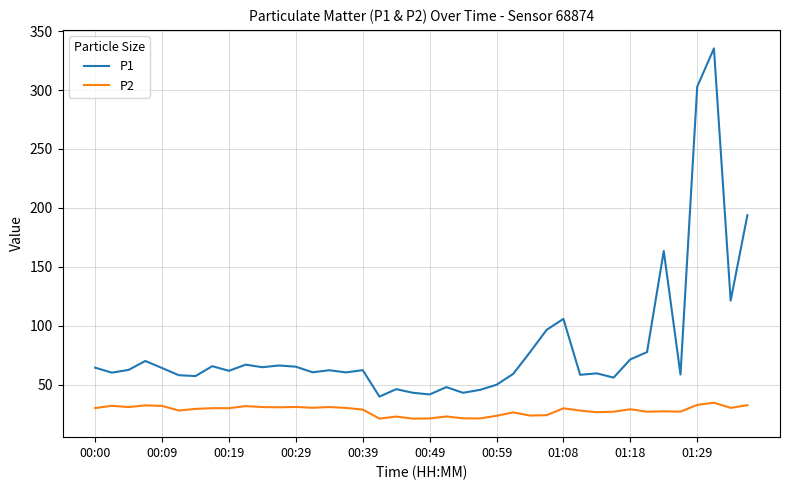

Which series has the largest total across all categories?

P1